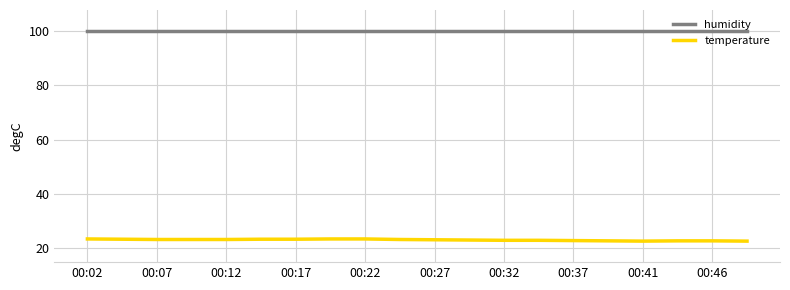

List the series in order of their peak value, lowest first.

temperature, humidity